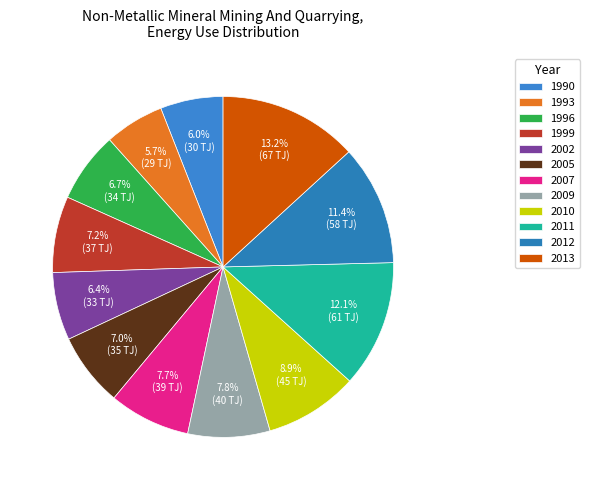

To the nearest percent, what portion does 1990 represent?

6%